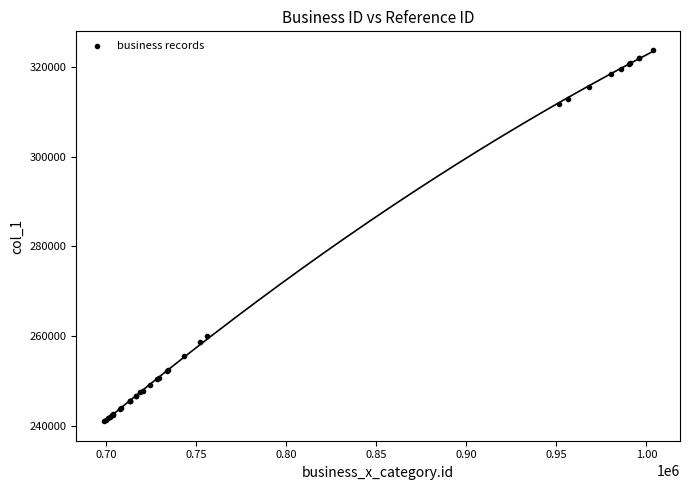

What Y value in the scatter plot is closest to 282373?

260099